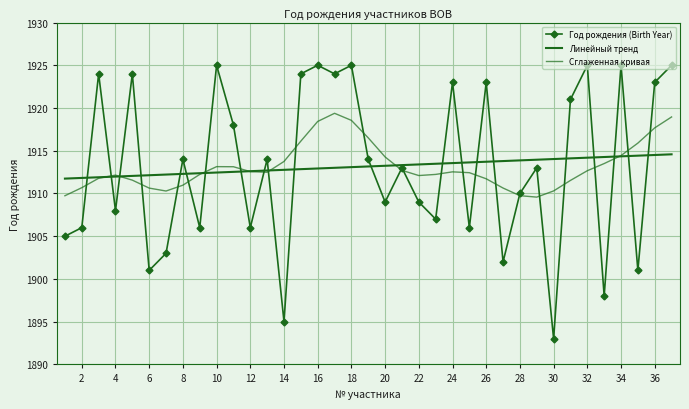

Is this an area chart (filled region under the line)?

No